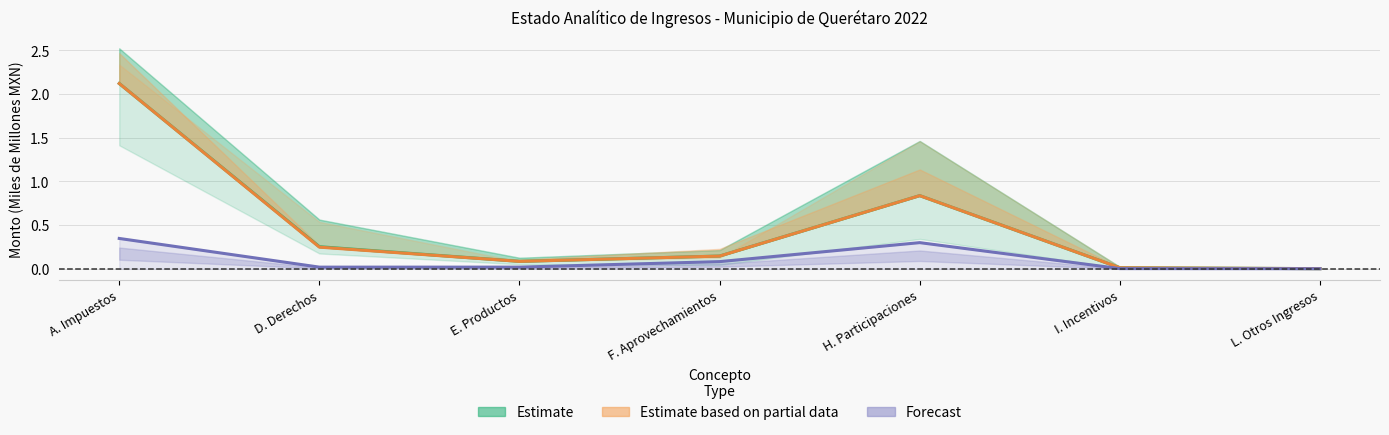

True or false: Devengado (Estimate) has a value of 0.1 at E. Productos.

False